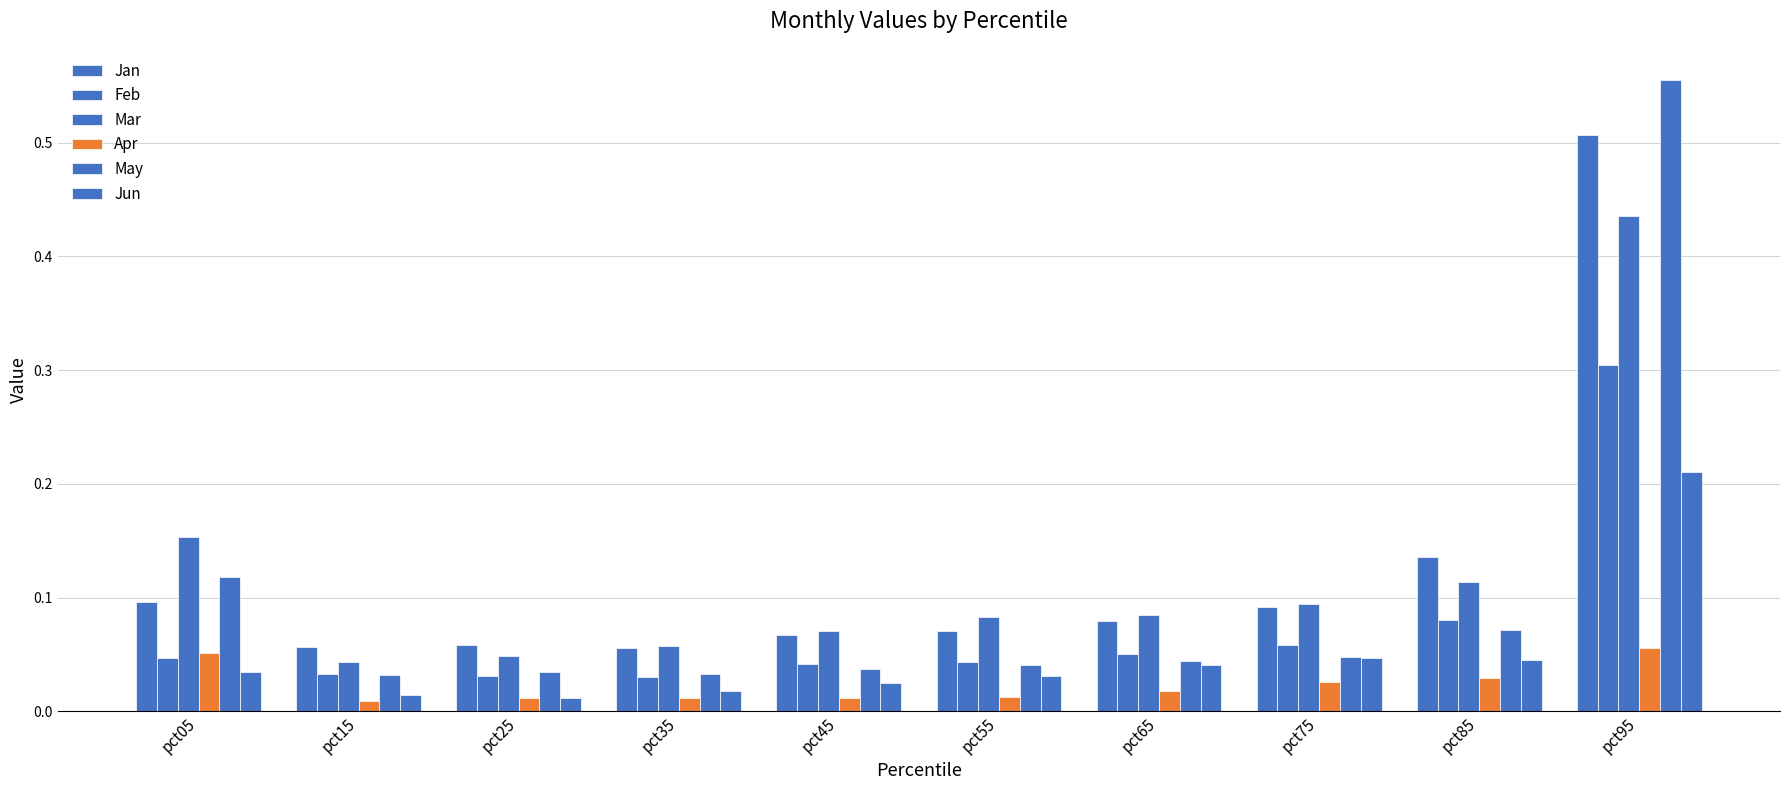

Reading right to left, extract all data points from this chart.

Jan: pct95=0.5	pct85=0.1	pct75=0.1	pct65=0.1	pct55=0.1	pct45=0.1	pct35=0.1	pct25=0.1	pct15=0.1	pct05=0.1
Feb: pct95=0.3	pct85=0.1	pct75=0.1	pct65=0.1	pct55=0.0	pct45=0.0	pct35=0.0	pct25=0.0	pct15=0.0	pct05=0.0
Mar: pct95=0.4	pct85=0.1	pct75=0.1	pct65=0.1	pct55=0.1	pct45=0.1	pct35=0.1	pct25=0.0	pct15=0.0	pct05=0.2
Apr: pct95=0.1	pct85=0.0	pct75=0.0	pct65=0.0	pct55=0.0	pct45=0.0	pct35=0.0	pct25=0.0	pct15=0.0	pct05=0.1
May: pct95=0.6	pct85=0.1	pct75=0.0	pct65=0.0	pct55=0.0	pct45=0.0	pct35=0.0	pct25=0.0	pct15=0.0	pct05=0.1
Jun: pct95=0.2	pct85=0.0	pct75=0.0	pct65=0.0	pct55=0.0	pct45=0.0	pct35=0.0	pct25=0.0	pct15=0.0	pct05=0.0